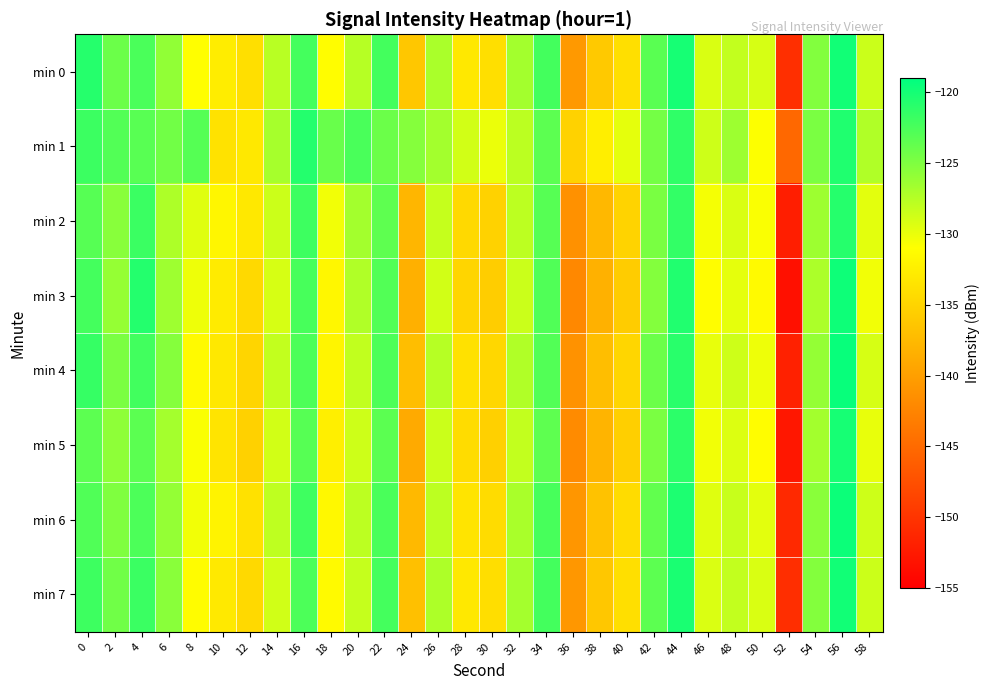

Reading left to right, list all the values displayed in this chart.

min 0: 0=-120.8	2=-124.1	4=-122.6	6=-125.8	8=-131.1	10=-132.7	12=-134.0	14=-127.7	16=-122.2	18=-131.2	20=-127.6	22=-122.2	24=-136.3	26=-127.0	28=-133.1	30=-134.0	32=-126.7	34=-122.2	36=-140.6	38=-136.0	40=-134.0	42=-123.3	44=-120.1	46=-129.2	48=-128.2	50=-129.1	52=-150.4	54=-125.1	56=-119.9	58=-128.6
min 1: 0=-121.9	2=-122.9	4=-123.2	6=-124.4	8=-123.0	10=-133.7	12=-133.2	14=-126.8	16=-120.7	18=-124.0	20=-122.5	22=-124.1	24=-125.3	26=-126.7	28=-128.9	30=-130.1	32=-127.8	34=-123.4	36=-135.2	38=-132.6	40=-129.8	42=-124.5	44=-121.3	46=-128.7	48=-126.4	50=-130.9	52=-145.2	54=-124.8	56=-120.5	58=-127.3
min 2: 0=-123.1	2=-125.4	4=-121.8	6=-127.2	8=-129.5	10=-131.8	12=-133.2	14=-128.6	16=-121.9	18=-130.4	20=-126.7	22=-123.5	24=-137.8	26=-128.3	28=-134.5	30=-135.2	32=-127.9	34=-123.1	36=-141.3	38=-137.6	40=-135.1	42=-124.7	44=-121.4	46=-130.6	48=-129.2	50=-130.8	52=-152.1	54=-126.4	56=-120.8	58=-129.7
min 3: 0=-122.3	2=-126.1	4=-120.7	6=-126.5	8=-130.2	10=-132.9	12=-134.6	14=-129.1	16=-122.4	18=-131.7	20=-127.3	22=-122.9	24=-138.4	26=-128.9	28=-134.9	30=-135.7	32=-128.5	34=-122.8	36=-142.1	38=-138.3	40=-135.8	42=-125.2	44=-120.6	46=-131.2	48=-129.8	50=-131.5	52=-153.4	54=-127.1	56=-119.7	58=-130.4
min 4: 0=-121.6	2=-124.8	4=-122.1	6=-125.3	8=-131.5	10=-133.2	12=-134.9	14=-128.2	16=-122.7	18=-131.9	20=-128.1	22=-122.7	24=-137.1	26=-127.6	28=-133.8	30=-134.7	32=-127.3	34=-122.9	36=-141.2	38=-137.1	40=-134.8	42=-124.1	44=-120.9	46=-129.9	48=-128.7	50=-130.2	52=-151.8	54=-126.0	56=-119.4	58=-129.1
min 5: 0=-123.4	2=-125.7	4=-123.3	6=-126.8	8=-130.8	10=-133.5	12=-135.3	14=-128.9	16=-123.1	18=-132.5	20=-128.7	22=-123.3	24=-138.9	26=-128.5	28=-134.2	30=-135.4	32=-128.2	34=-123.5	36=-141.9	38=-138.0	40=-135.5	42=-124.8	44=-121.1	46=-130.4	48=-129.4	50=-131.1	52=-152.7	54=-126.7	56=-120.1	58=-129.9
min 6: 0=-122.8	2=-125.0	4=-122.6	6=-126.0	8=-130.4	10=-132.1	12=-133.8	14=-128.0	16=-122.0	18=-131.6	20=-127.9	22=-122.5	24=-137.5	26=-127.9	28=-133.5	30=-134.3	32=-127.0	34=-122.4	36=-140.8	38=-136.7	40=-134.2	42=-123.6	44=-120.4	46=-129.5	48=-128.4	50=-129.7	52=-151.1	54=-125.5	56=-119.6	58=-128.7
min 7: 0=-121.9	2=-124.3	4=-121.8	6=-125.5	8=-131.3	10=-133.0	12=-134.5	14=-128.8	16=-122.6	18=-131.4	20=-128.3	22=-122.3	24=-136.9	26=-127.2	28=-133.2	30=-134.1	32=-126.8	34=-122.2	36=-140.7	38=-136.2	40=-134.0	42=-123.4	44=-120.2	46=-129.3	48=-128.2	50=-129.2	52=-150.6	54=-125.2	56=-119.9	58=-128.6